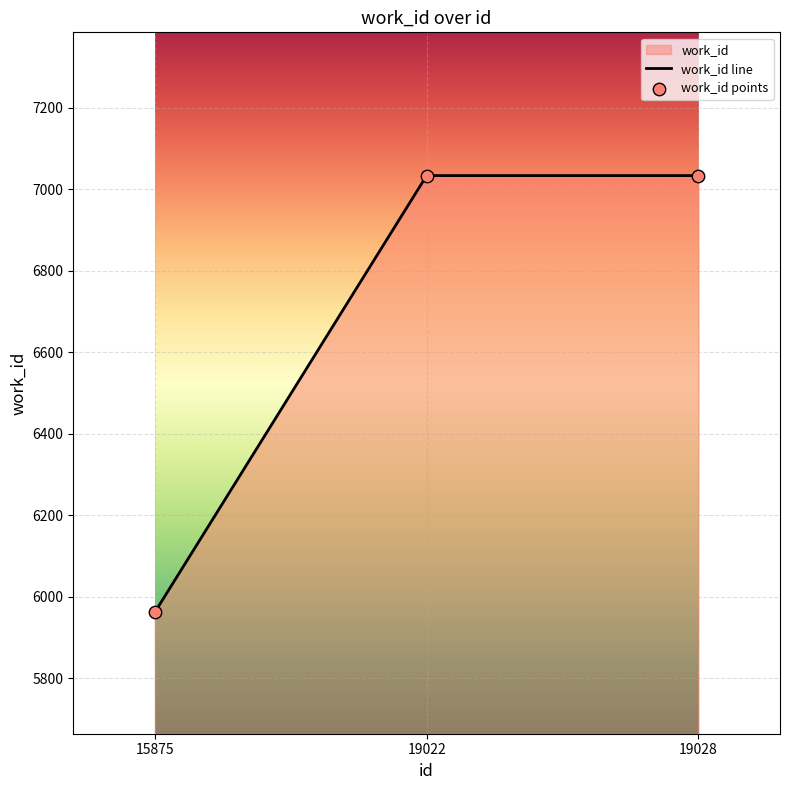

What is the change in value from 15875 to 19022?

+1072